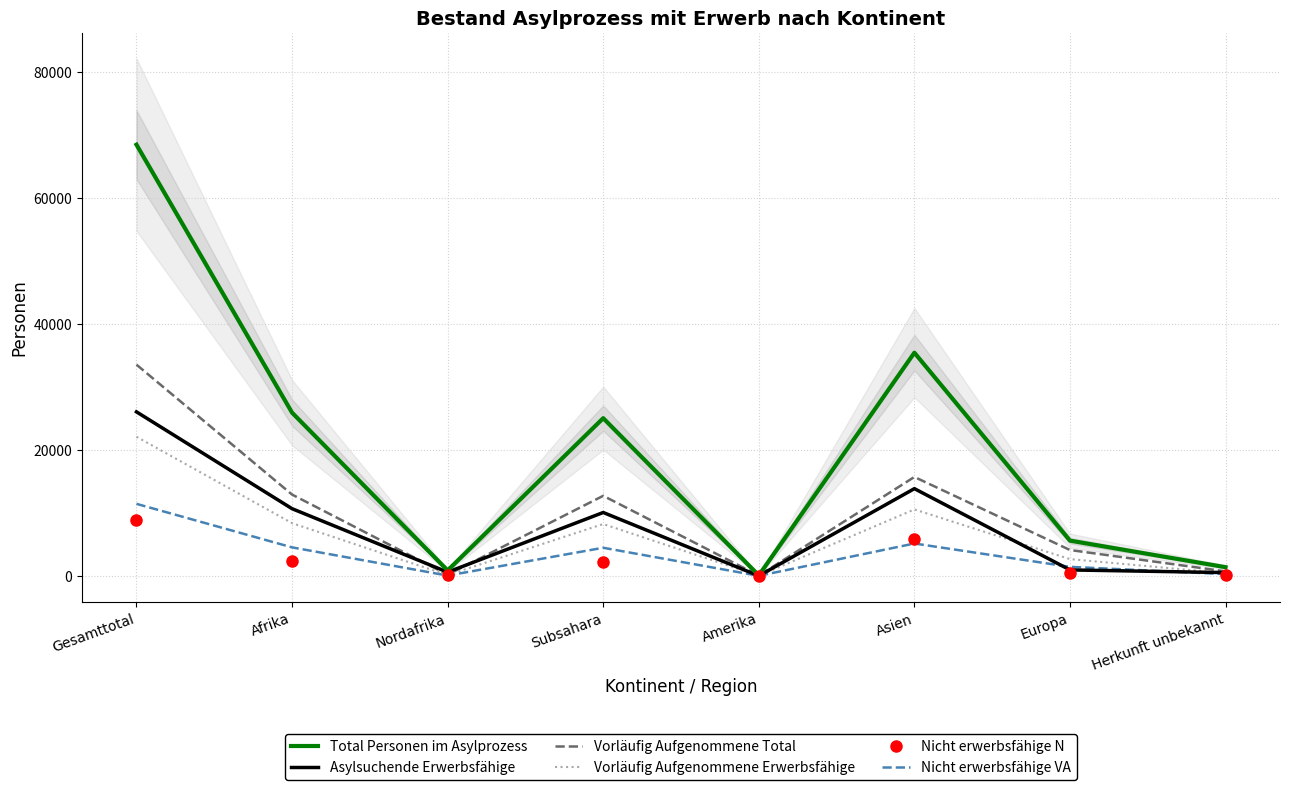

True or false: Vorläufig Aufgenommene Erwerbsfähige and Nicht erwerbsfähige VA intersect in this chart.

False